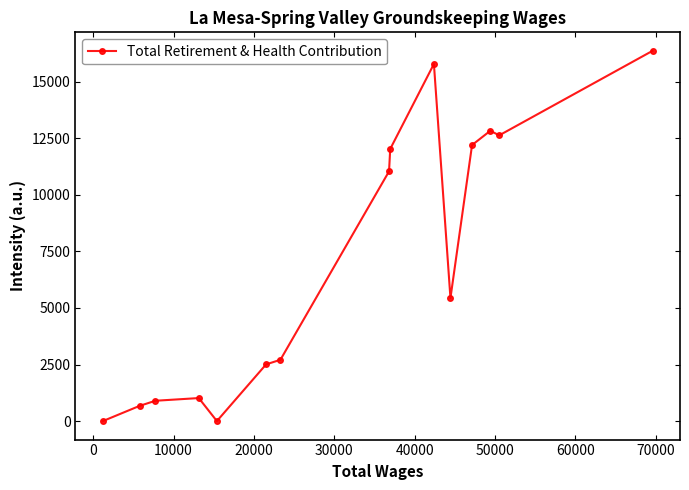

Count the number of categories in the chart.

15